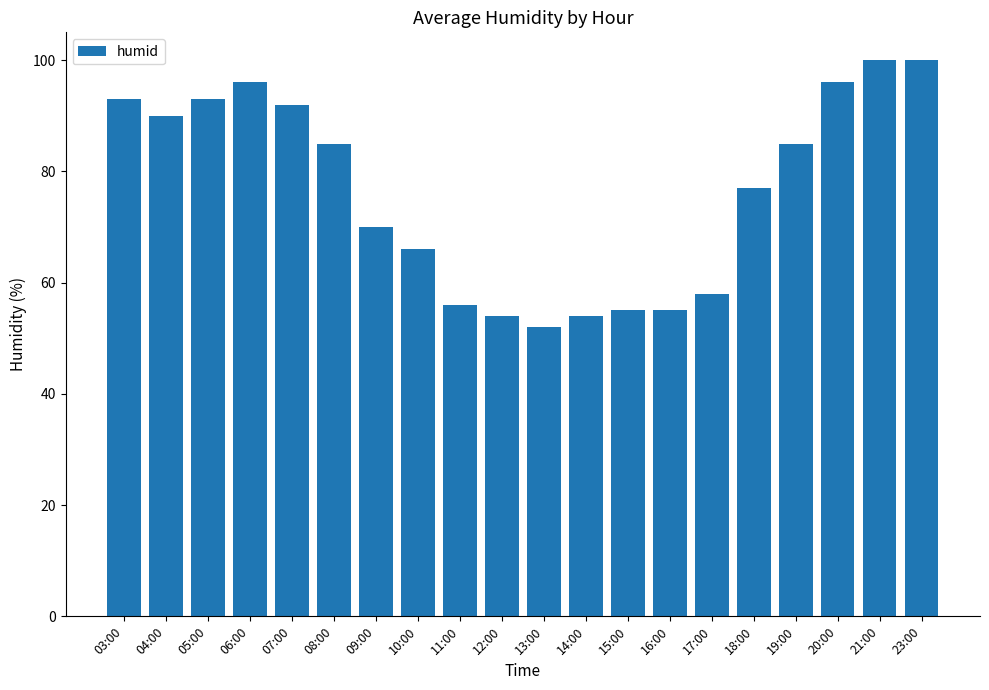

Does the chart contain any negative values?

No